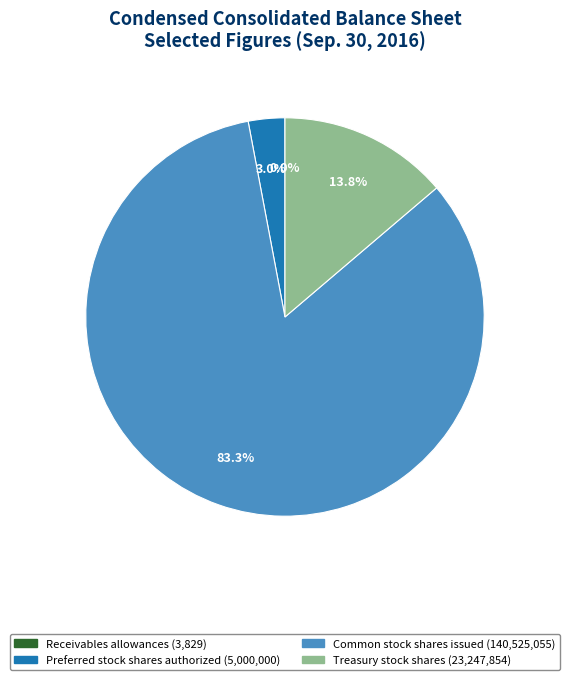

Between Preferred stock shares authorized and Treasury stock shares, which is larger?

Treasury stock shares